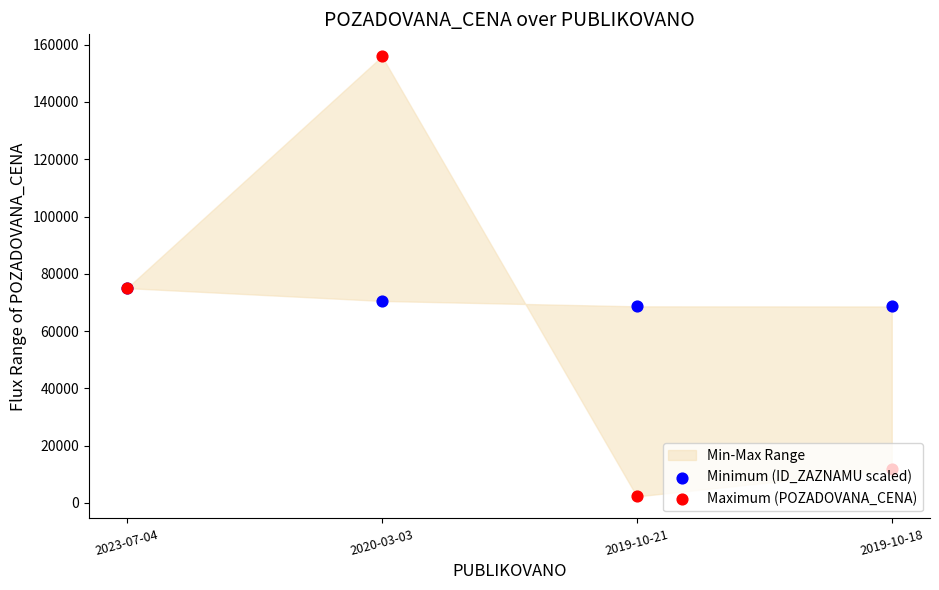

Which series contains the lowest Y value?

Maximum (POZADOVANA_CENA)